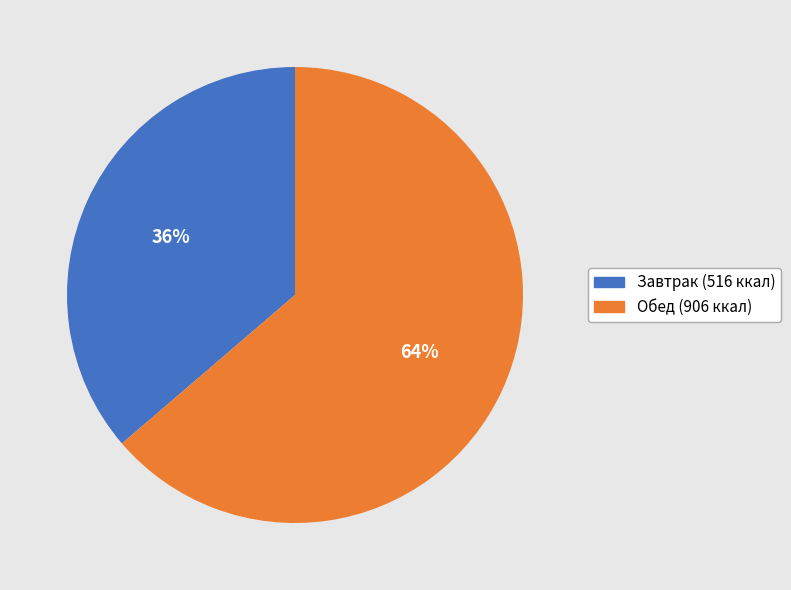

Is there any slice that represents more than half of the pie?

Yes